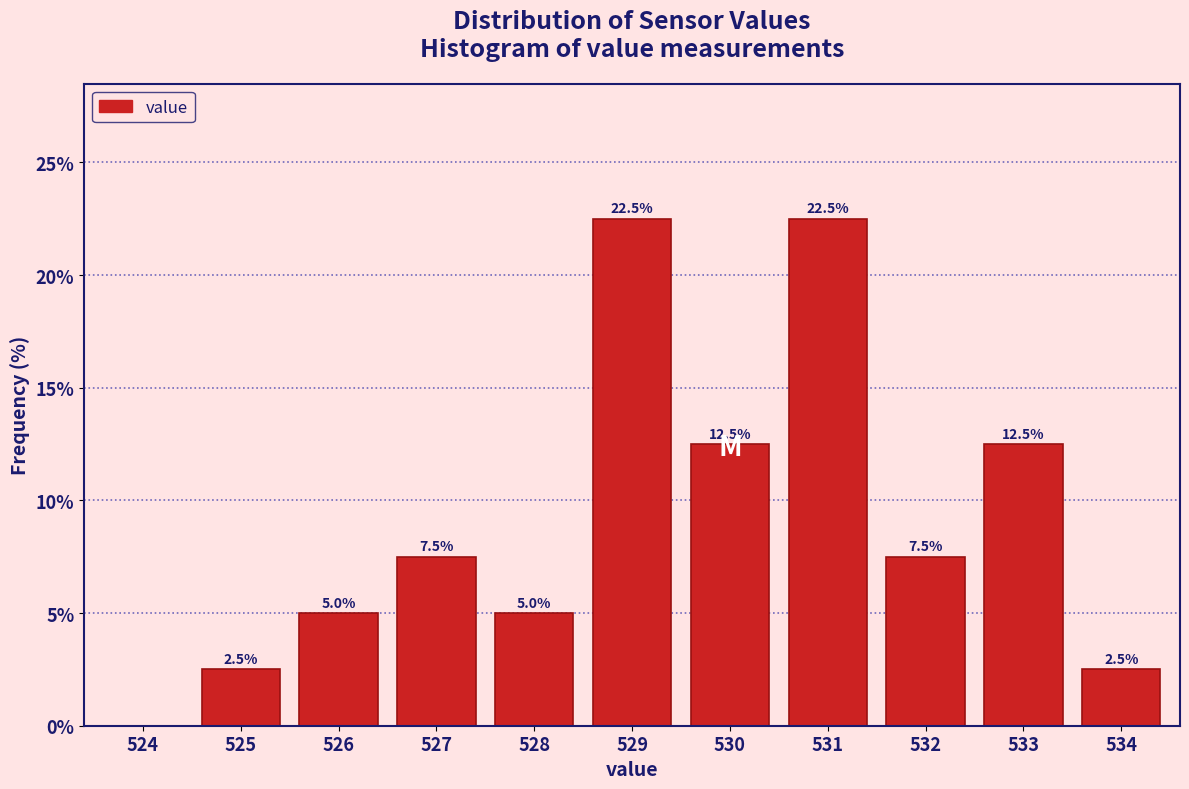

Reading right to left, what are all the values shown in this chart?

534=2.5	533=12.5	532=7.5	531=22.5	530=12.5	529=22.5	528=5.0	527=7.5	526=5.0	525=2.5	524=0.0